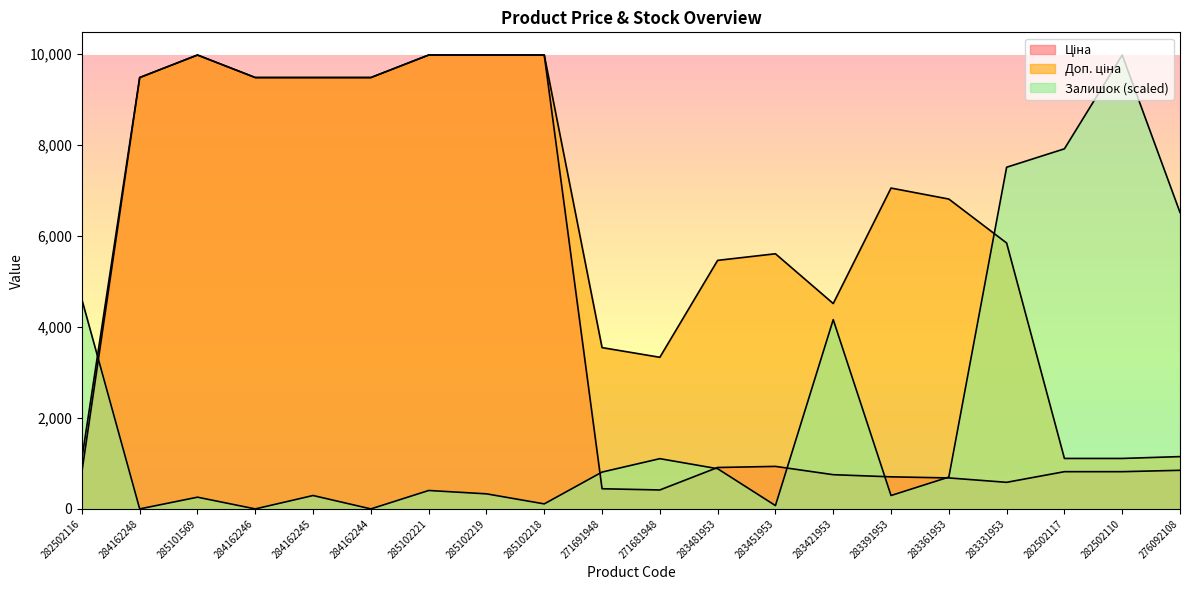

How many intersections are there between Залишок and Доп. ціна?

2